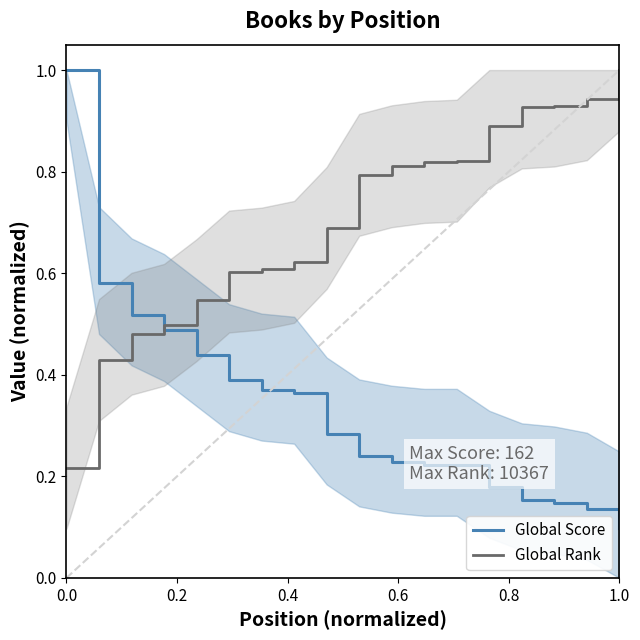

After their last crossing, which series has the higher values: Global Score or Global Rank?

Global Rank